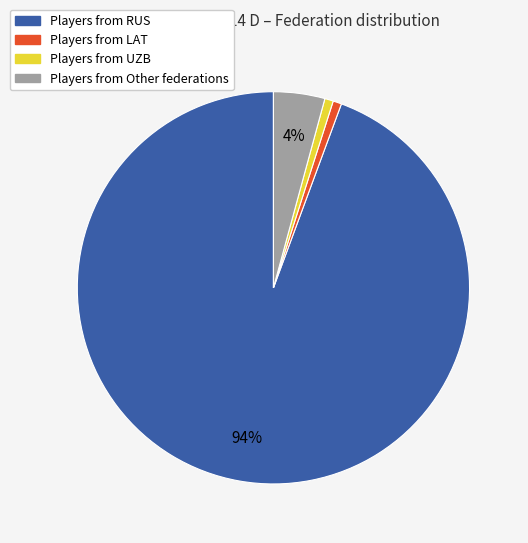

How many slices are in this pie chart?

4